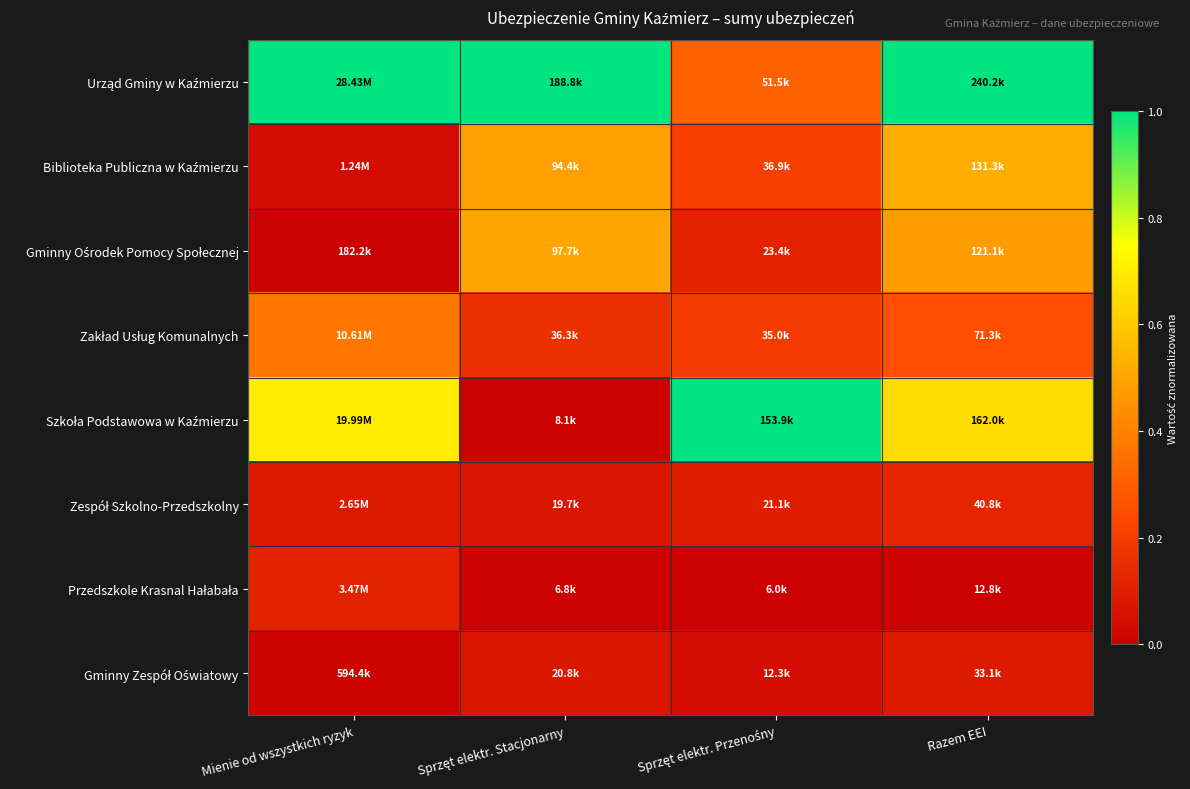

At which category is the sum across all series the highest?

Razem EEI